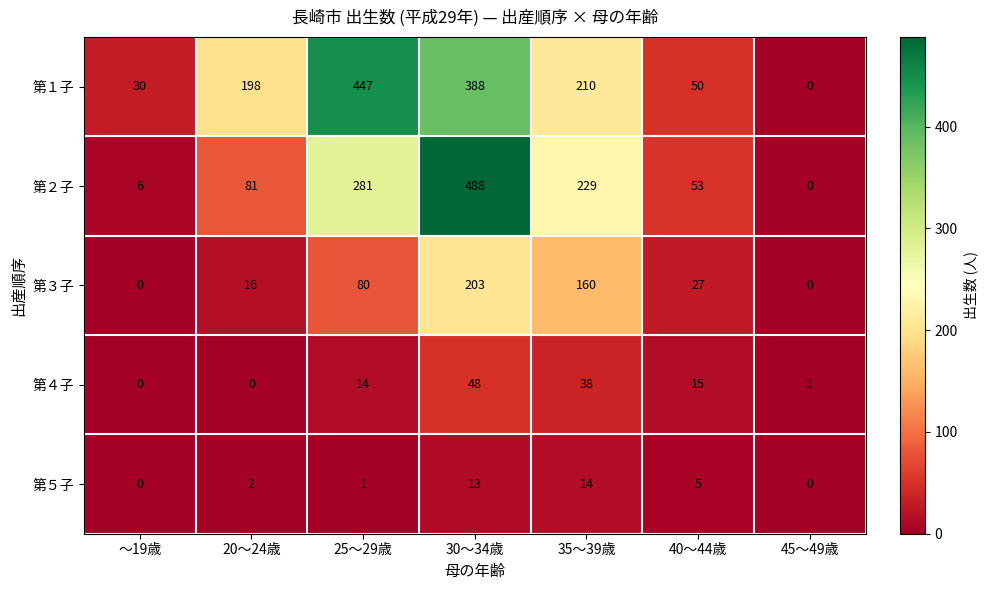

How many data points does each series have?

7